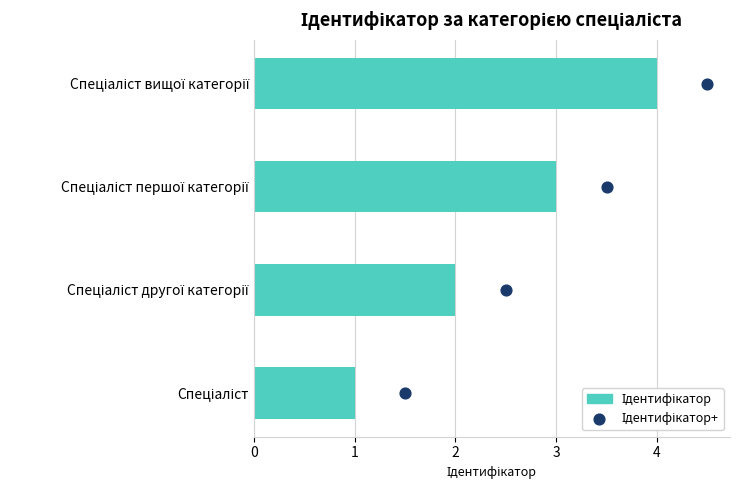

Is the value of Ідентифікатор at 1 greater than the value of Ідентифікатор+ at 2?

No